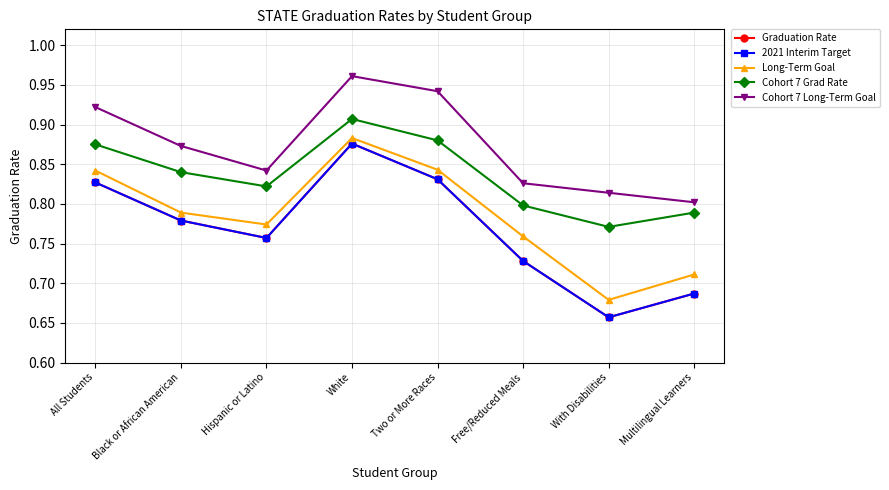

Does the chart have visible grid lines?

Yes